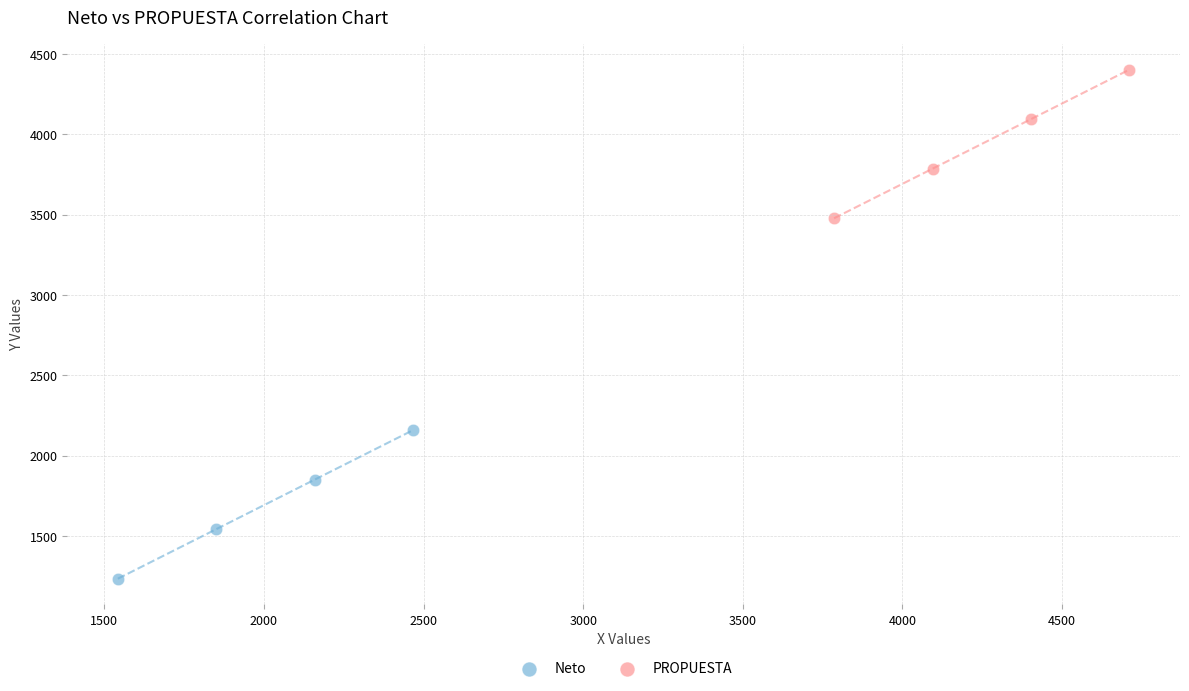

Which series reaches the maximum Y coordinate?

PROPUESTA